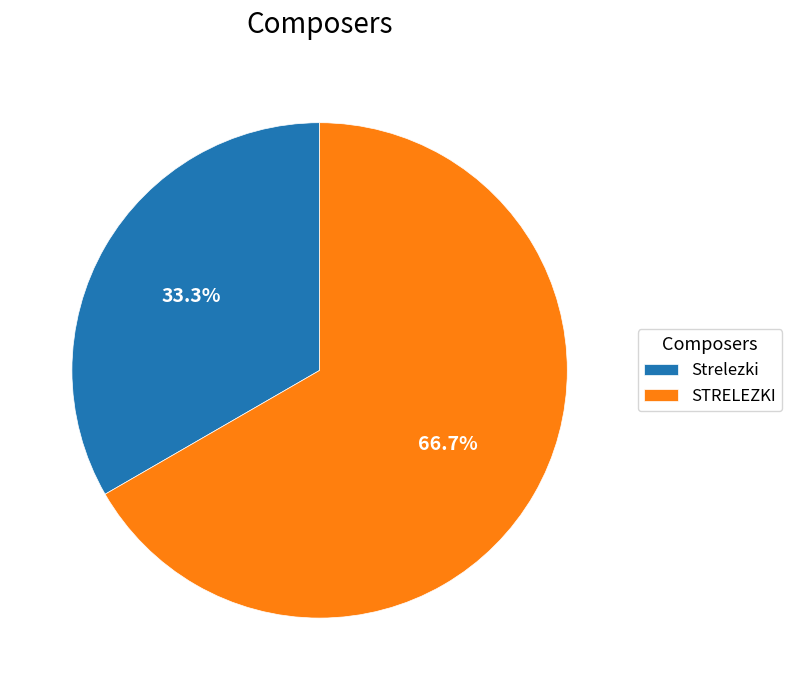

Rank the categories by value from lowest to highest.

Strelezki, STRELEZKI